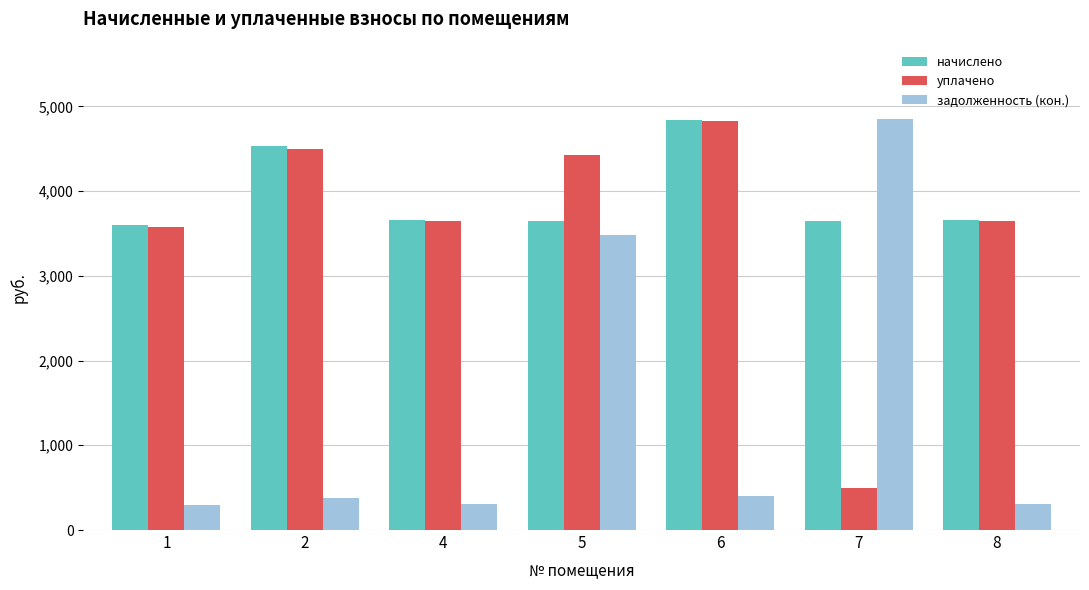

What is the value of the уплачено bar at the 3rd from the left?

3650.6